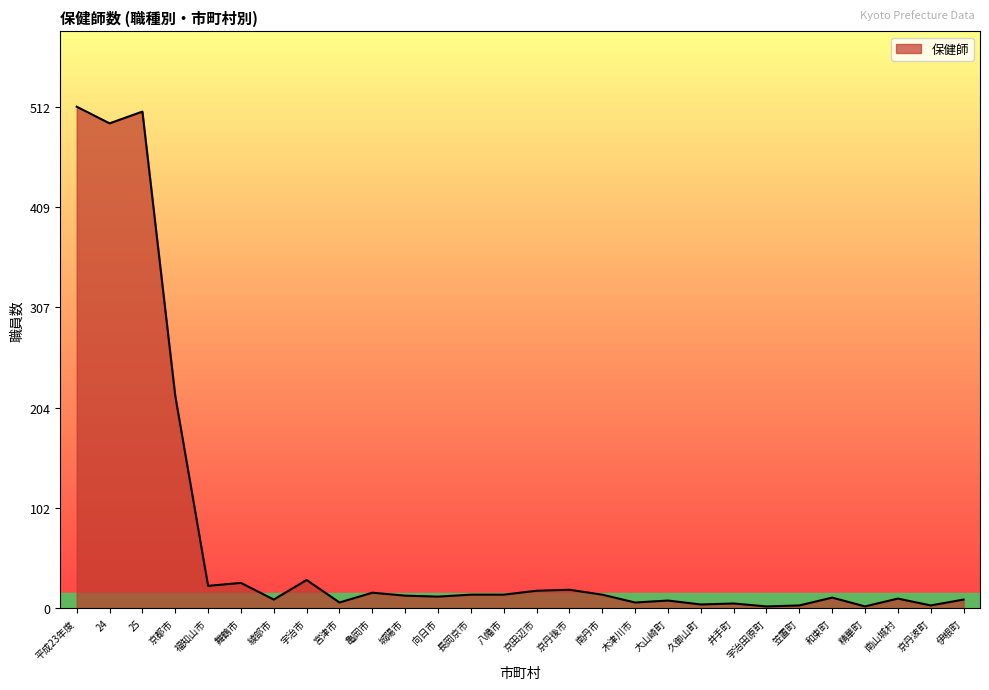

What is the average value?

72